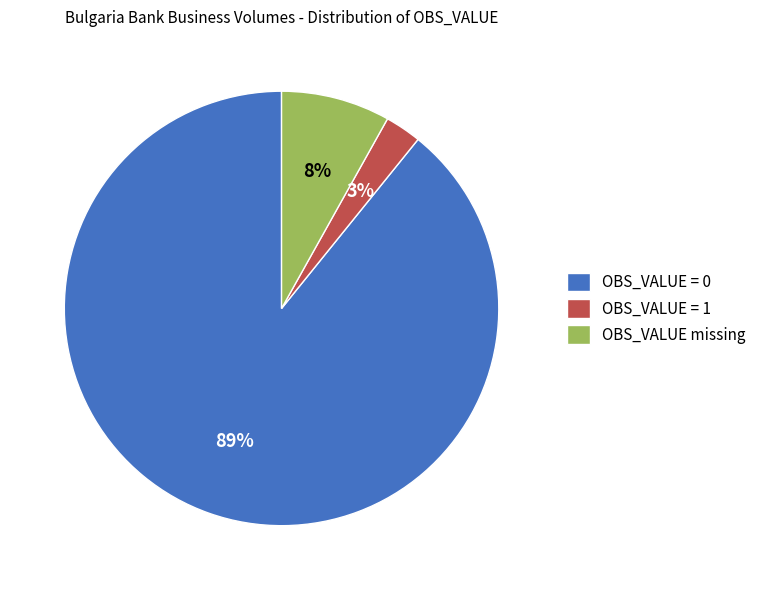

Rank the categories by value from highest to lowest.

OBS_VALUE = 0, OBS_VALUE missing, OBS_VALUE = 1